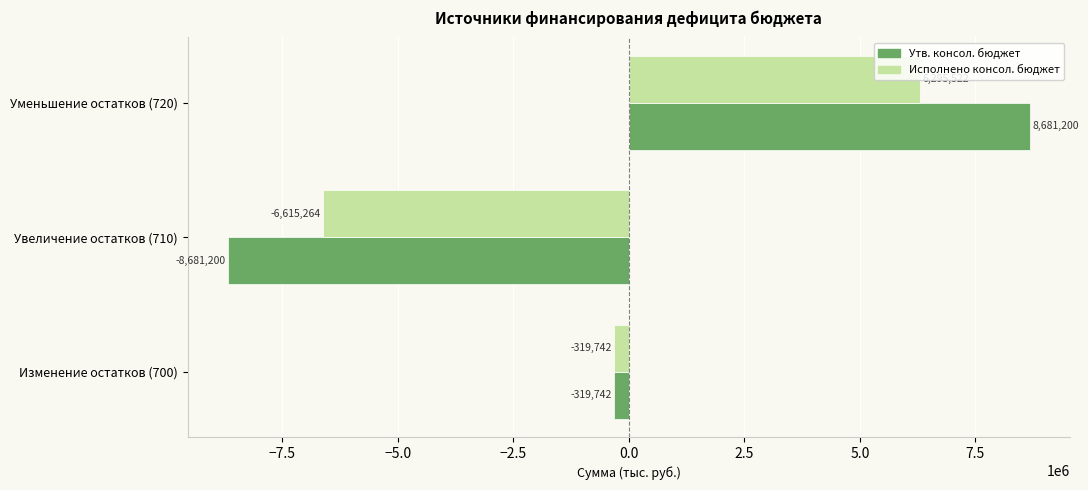

What are all the series names shown in the legend?

Утв. консол. бюджет, Исполнено консол. бюджет